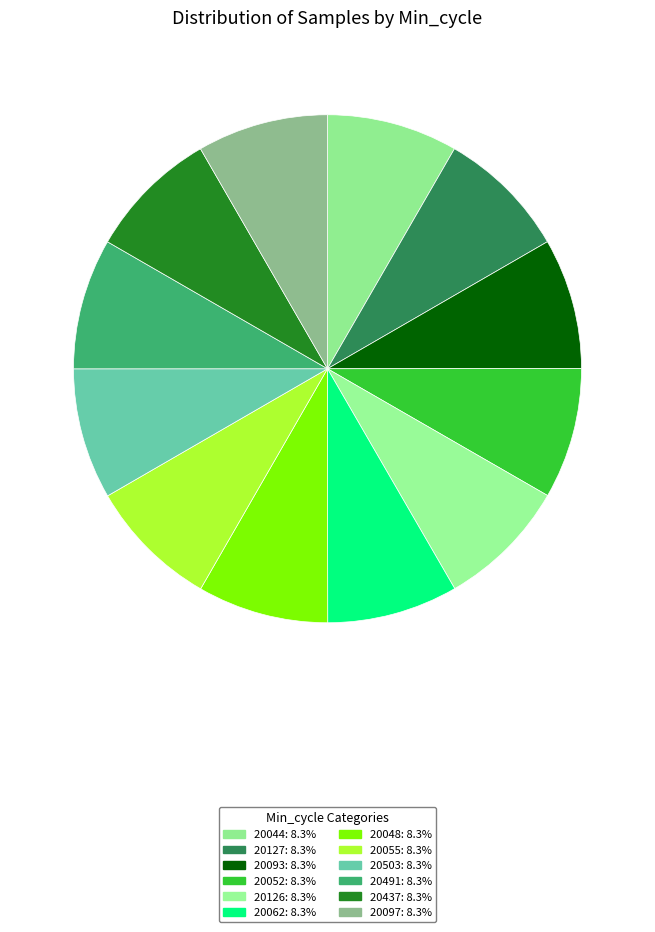

To the nearest percent, what is the combined percentage of 20491 and 20093?

17%